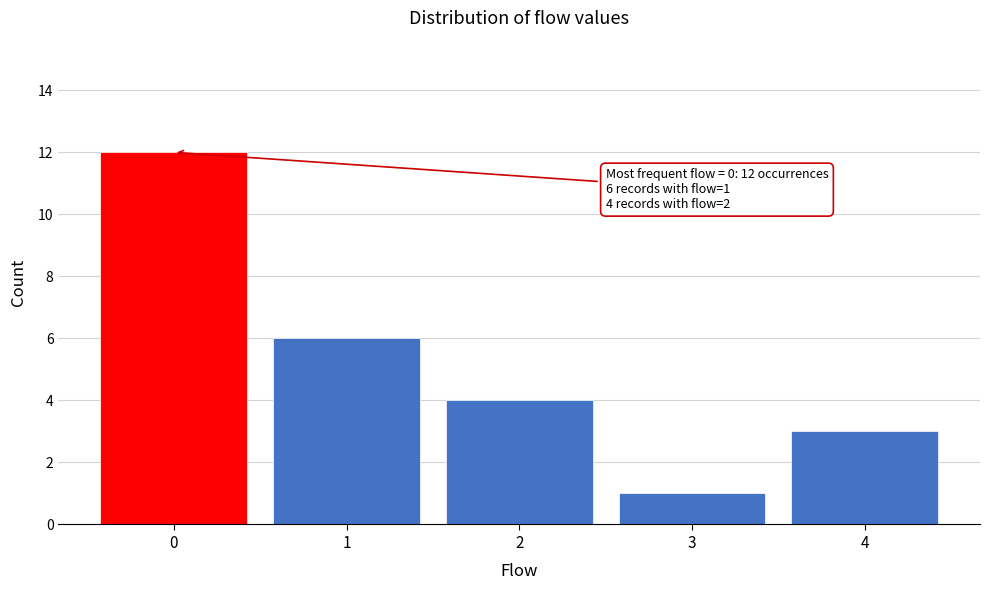

Which range on the x-axis has the tallest bar?

-0.5 to 0.5